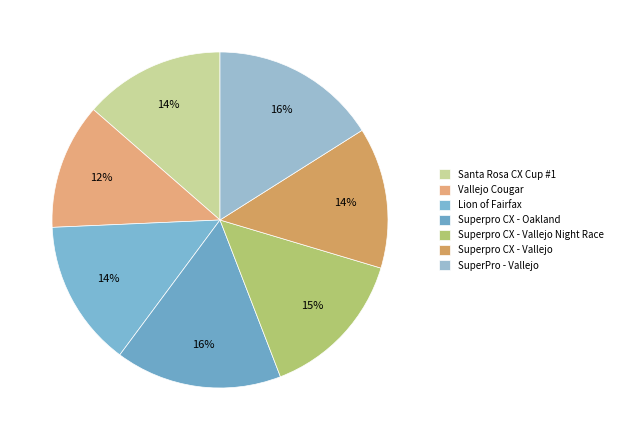

Is the sum of SuperPro - Vallejo and Superpro CX - Vallejo greater than half?

No